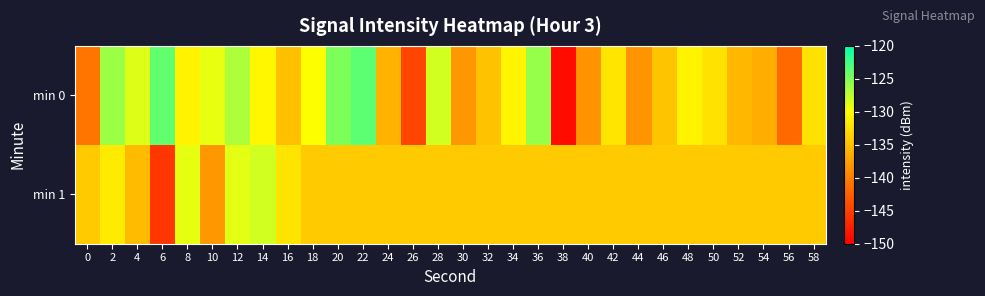

Reading right to left, list all the values displayed in this chart.

min 0: 58=-132.3	56=-141.7	54=-136.3	52=-135.6	50=-132.2	48=-130.8	46=-134.6	44=-138.3	42=-132.1	40=-138.3	38=-149.1	36=-125.9	34=-130.7	32=-134.7	30=-138.1	28=-128.2	26=-144.5	24=-136.0	22=-123.7	20=-125.0	18=-129.9	16=-134.9	14=-130.6	12=-126.8	10=-129.1	8=-130.9	6=-123.8	4=-128.7	2=-126.1	0=-140.8
min 1: 58=-134.1	56=-134.1	54=-134.1	52=-134.1	50=-134.1	48=-134.1	46=-134.1	44=-134.1	42=-134.1	40=-134.1	38=-134.1	36=-134.1	34=-134.1	32=-134.1	30=-134.1	28=-134.1	26=-134.1	24=-134.1	22=-134.1	20=-134.1	18=-134.1	16=-132.1	14=-128.2	12=-128.9	10=-138.1	8=-129.1	6=-145.7	4=-135.2	2=-131.6	0=-134.1